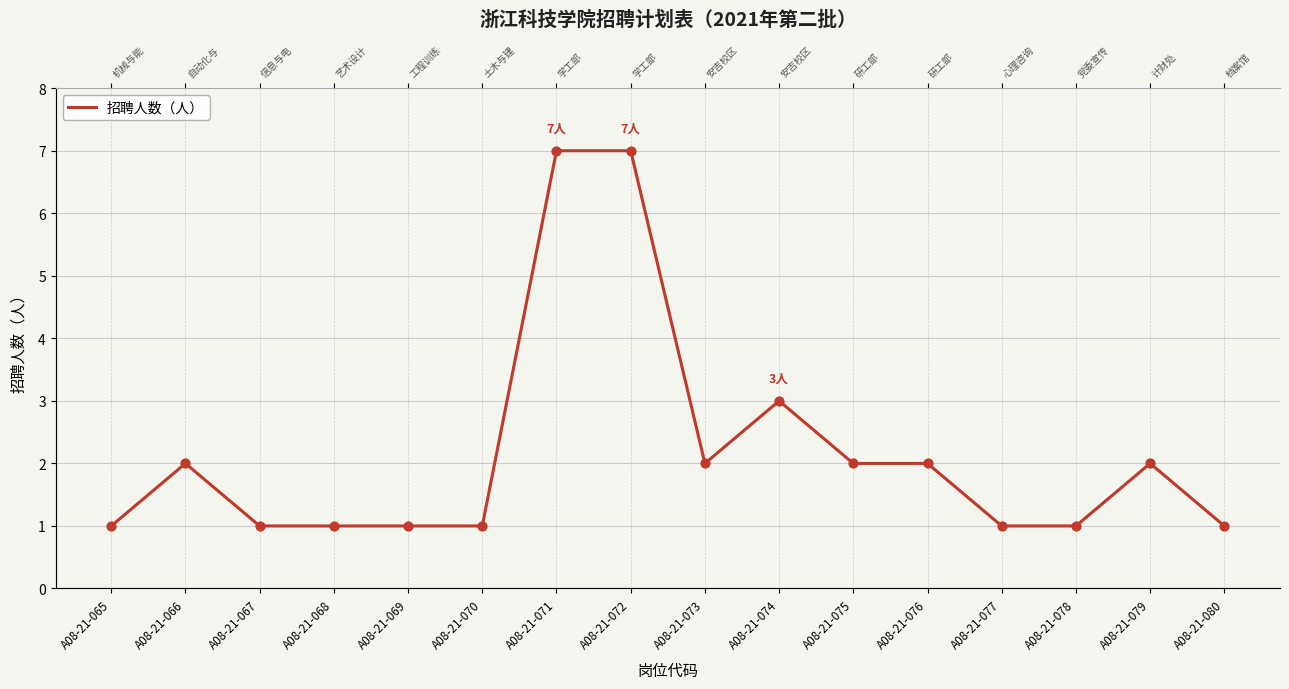

Between A08-21-065 and A08-21-079, which is larger?

A08-21-079